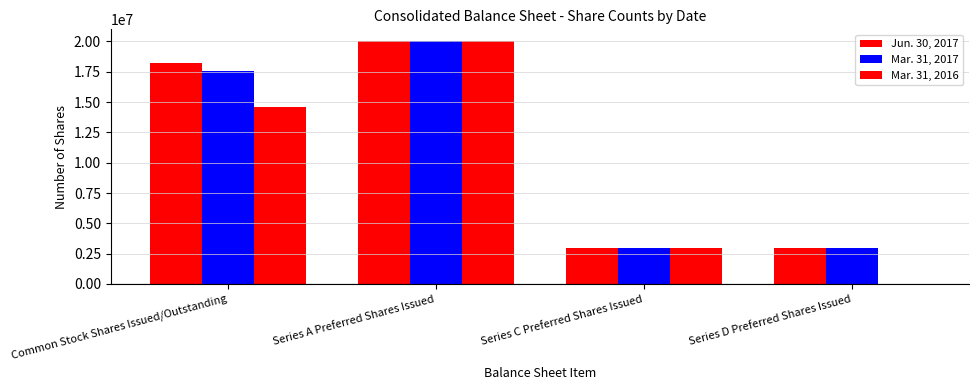

The value of Jun. 30, 2017 at Common Stock Shares Issued/Outstanding is 18263739. True or false?

True